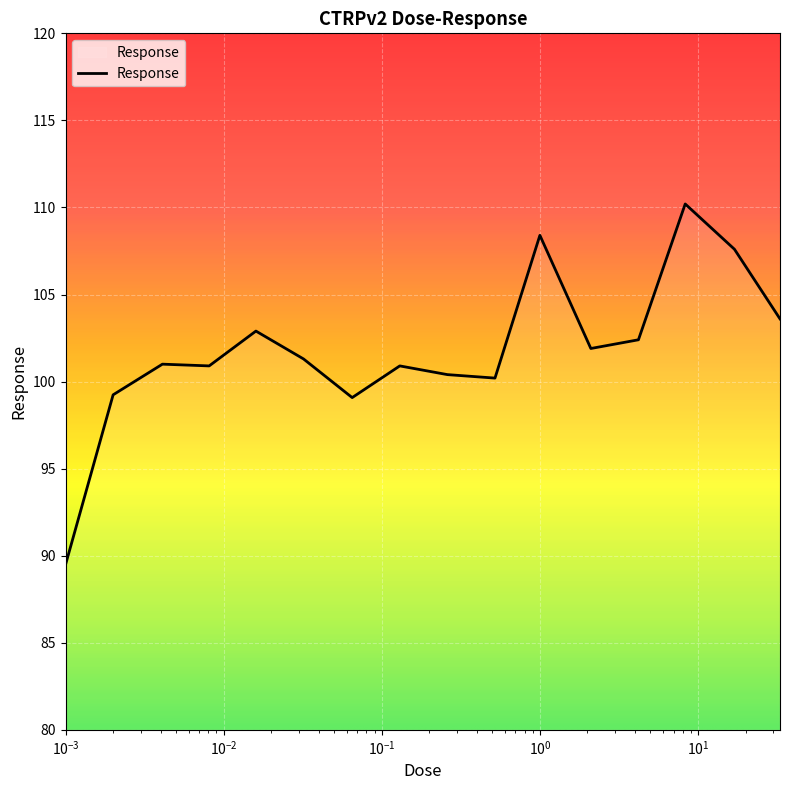

What is the difference between the maximum and minimum values?

20.7